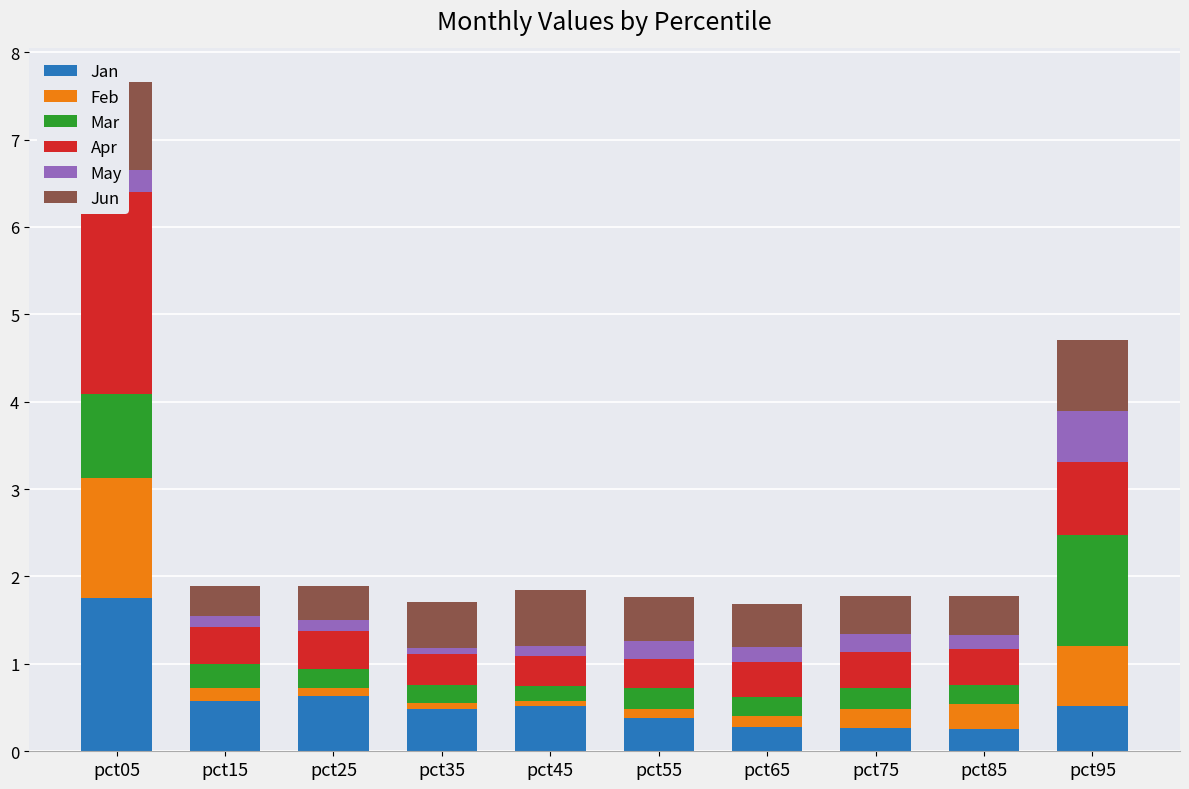

Rank the categories by May value from highest to lowest.

pct95, pct05, pct75, pct55, pct65, pct85, pct25, pct15, pct45, pct35